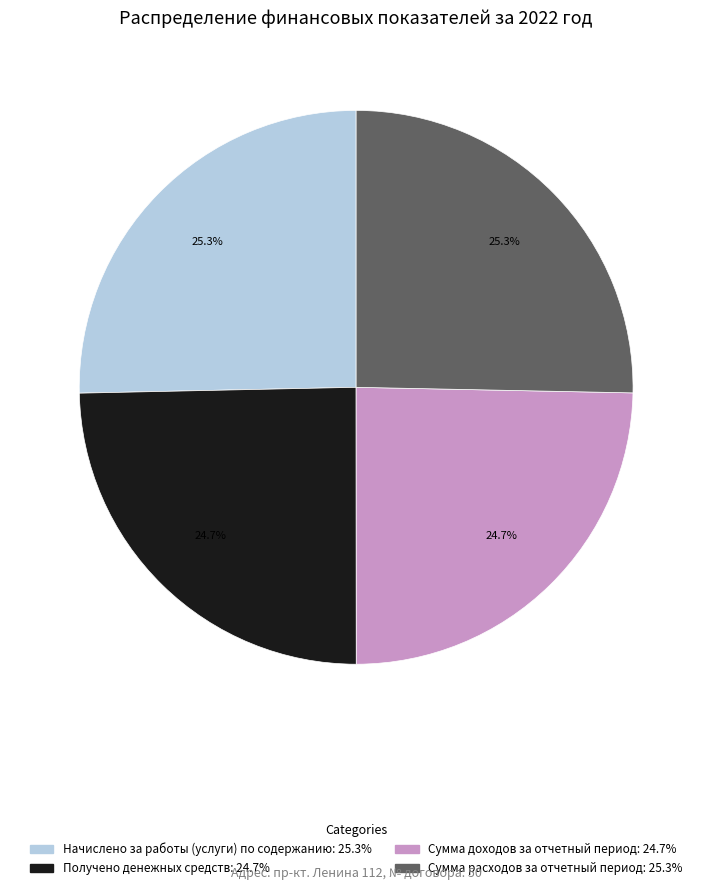

Is there a majority slice in this chart?

No